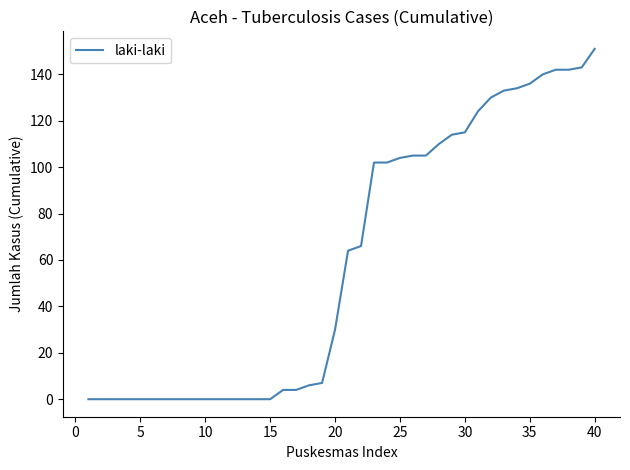

What is the greatest value displayed?

151